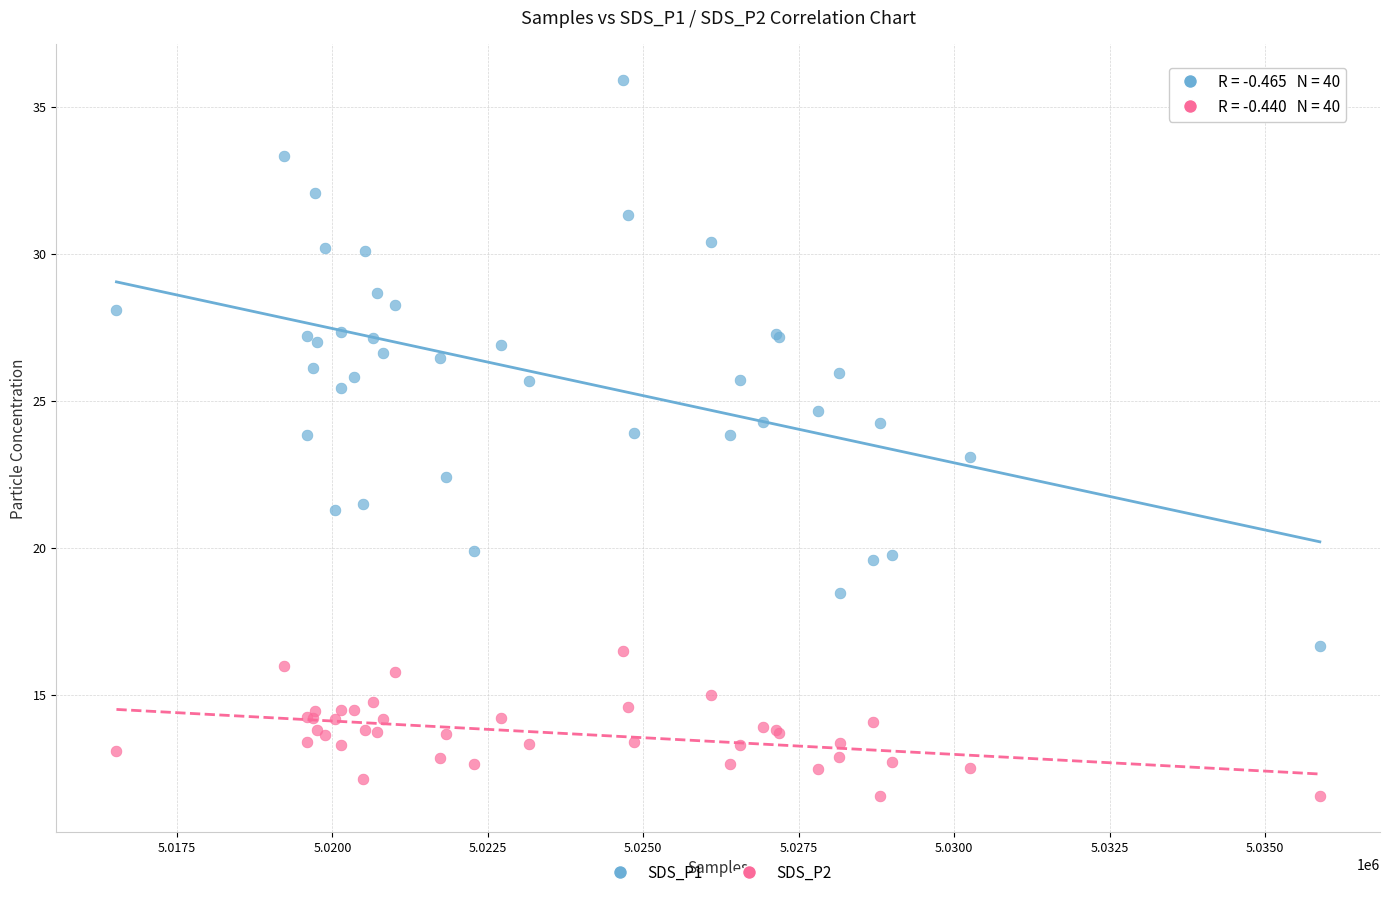

What are all the series names shown in the legend?

SDS_P1, SDS_P2